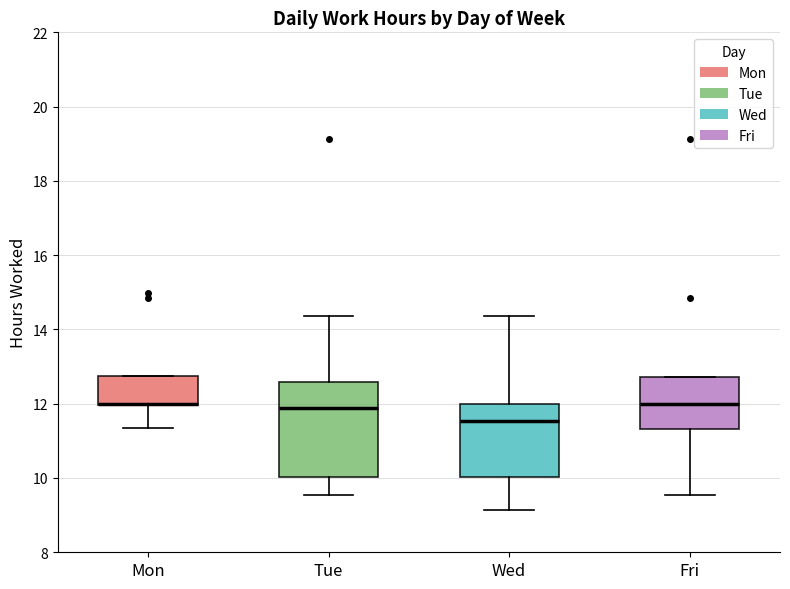

Reading left to right, read every box against the y-axis: the position of its median line, the range the box covers, and the ends of its whiskers. The values are not printed on the chart, so give them approximately, as read against the axis.

Mon: median 12.0 (drawn on the box's lower edge), box 12.0 to 12.8, whiskers 11.4 to 12.8
Tue: median 11.8, box 10.0 to 12.6, whiskers 9.6 to 14.4
Wed: median 11.6, box 10.0 to 12.0, whiskers 9.2 to 14.4
Fri: median 12.0, box 11.4 to 12.8, whiskers 9.6 to 12.8